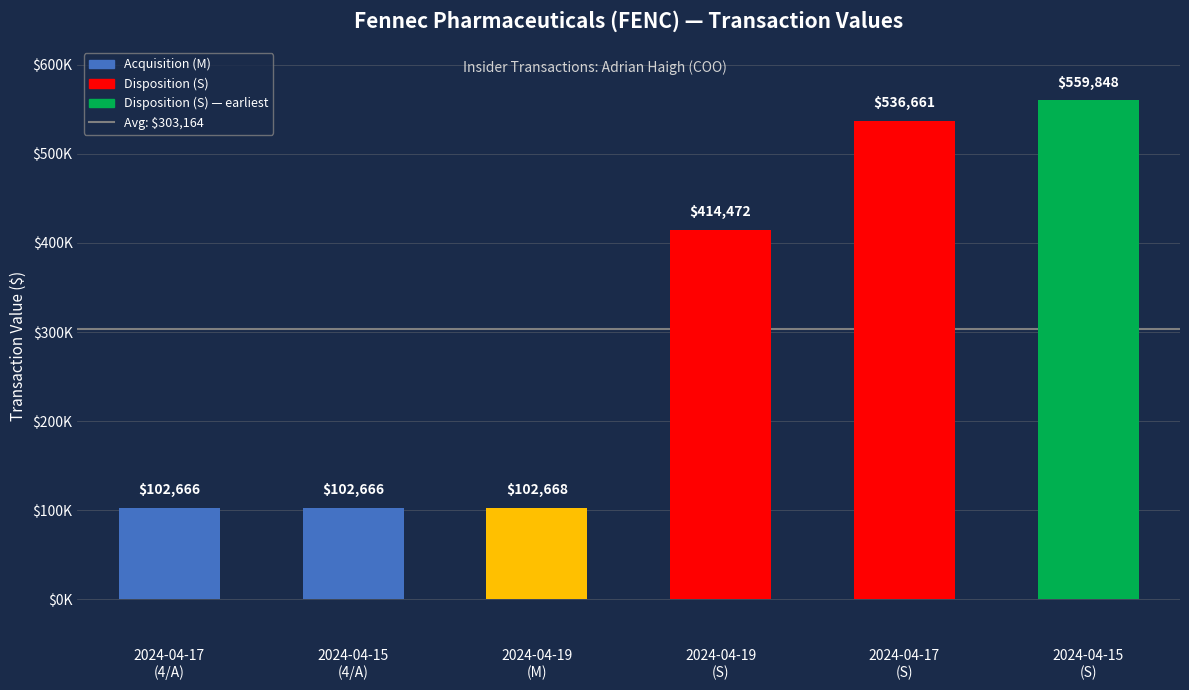

Does the chart contain any negative values?

No